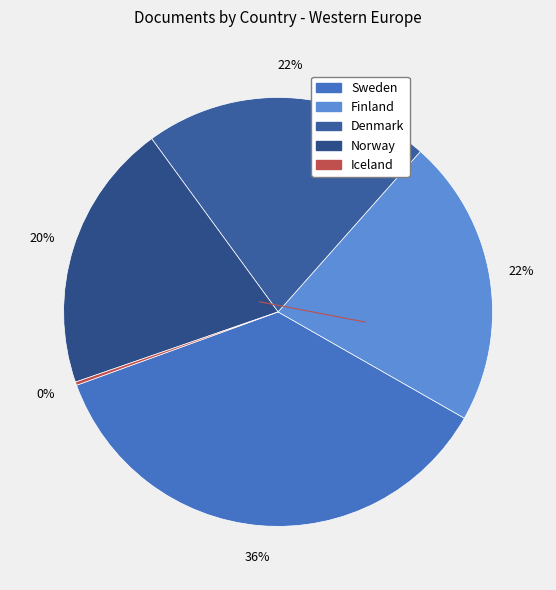

Which category has the smallest portion of the pie?

Iceland